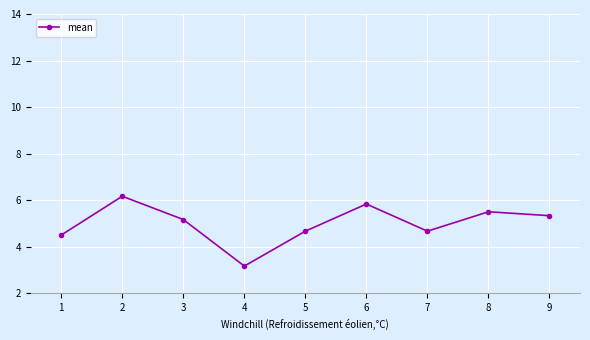

Reading left to right, transcribe all the data shown in this chart.

4.5	6.2	5.2	3.2	4.7	5.8	4.7	5.5	5.3